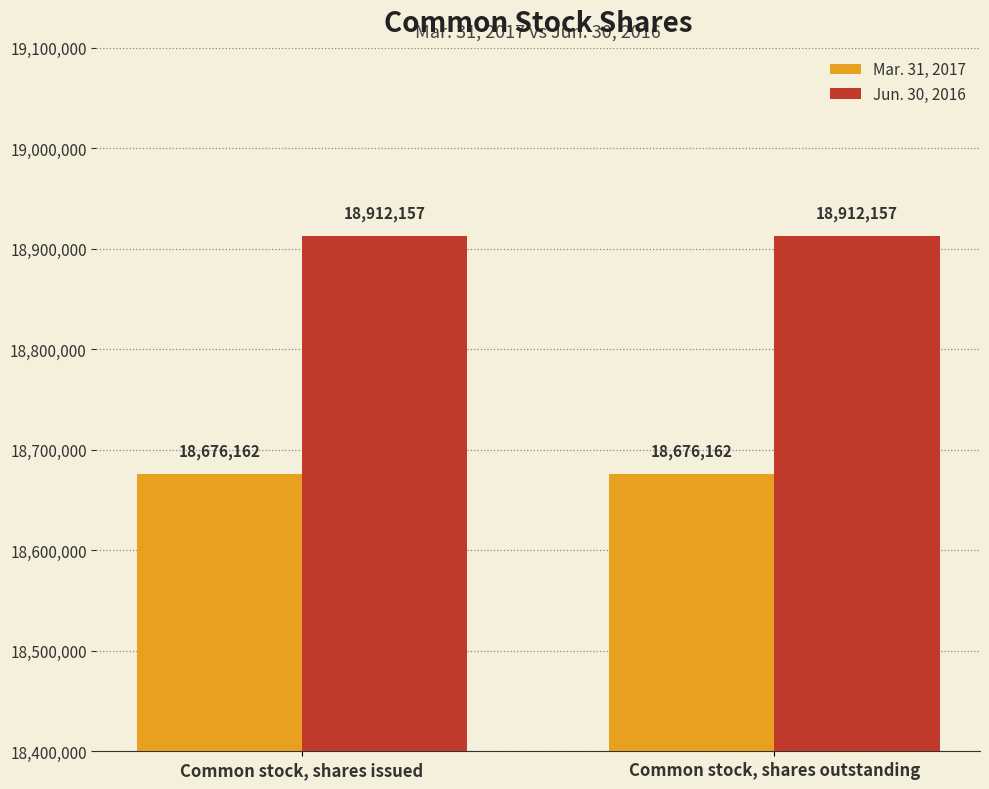

How many bars are there in total?

4